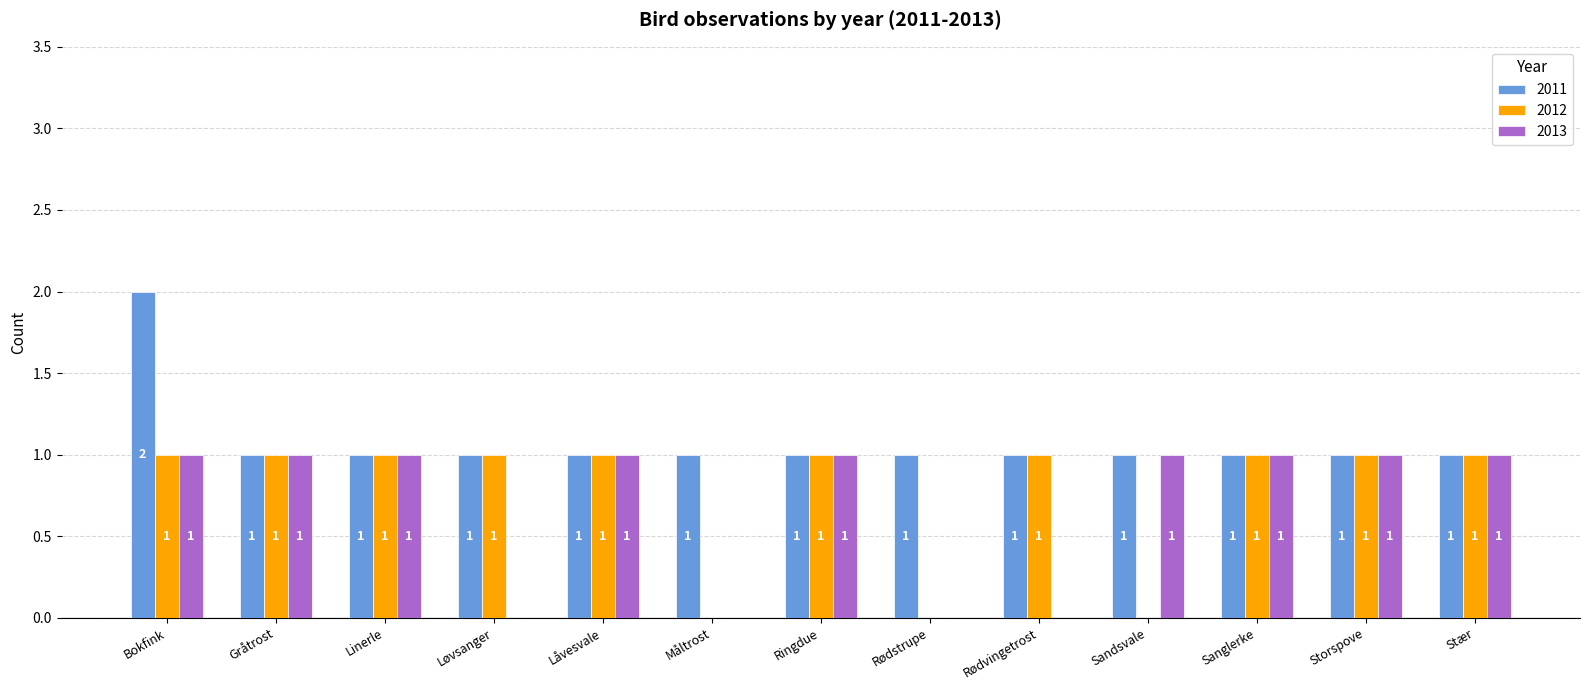

Which series has the largest total across all categories?

2011